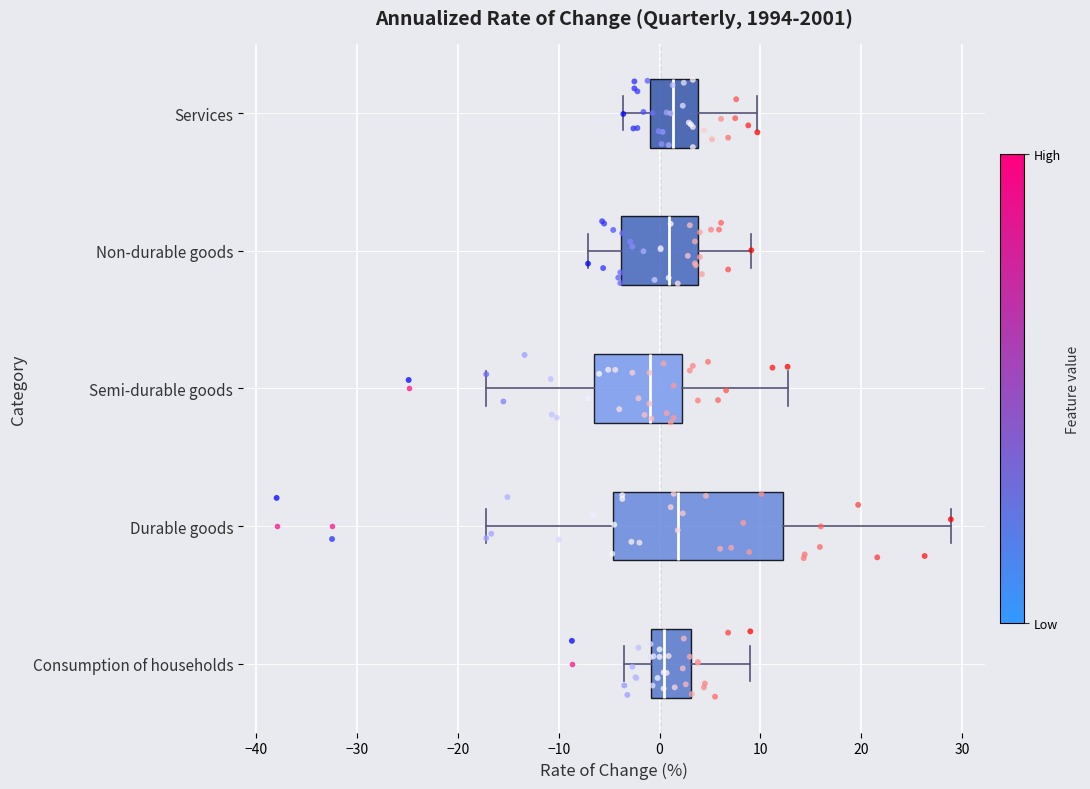

Where is the left edge of the box for Services on the x-axis? The values are not printed on the chart, so give them approximately, as read against the axis.

-1